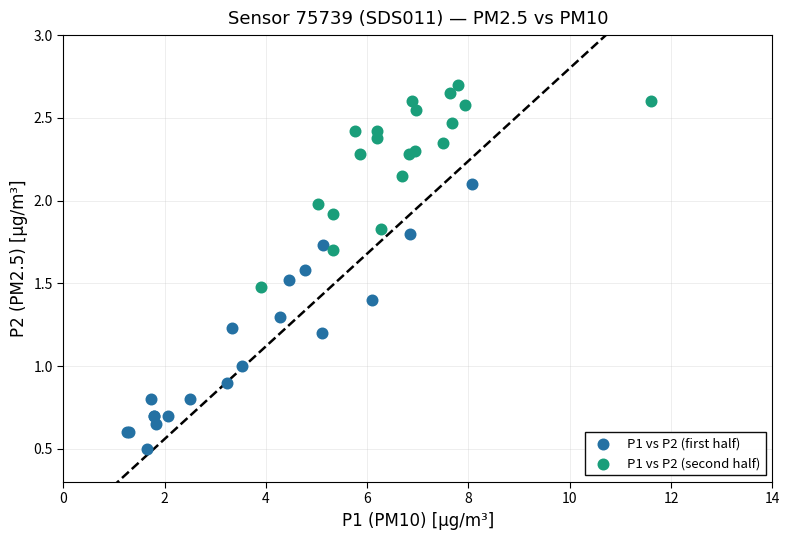

Which series contains the lowest Y value?

P1 vs P2 (first half)